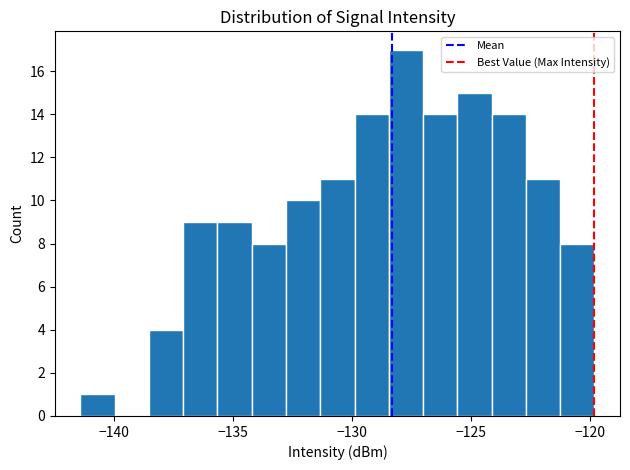

Around what value on the x-axis is the tallest bar? Give the approximate position of its centre, as read against the axis.

-127.5